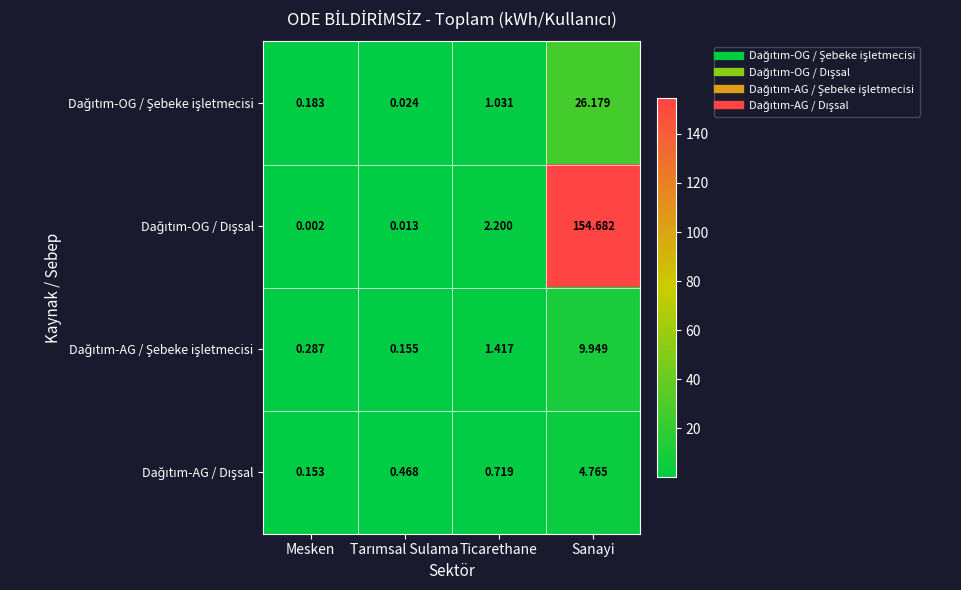

Which label corresponds to the smallest value in the chart?

Mesken